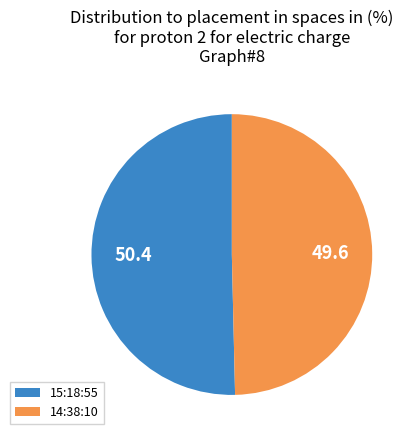

How many segments does this pie chart have?

2